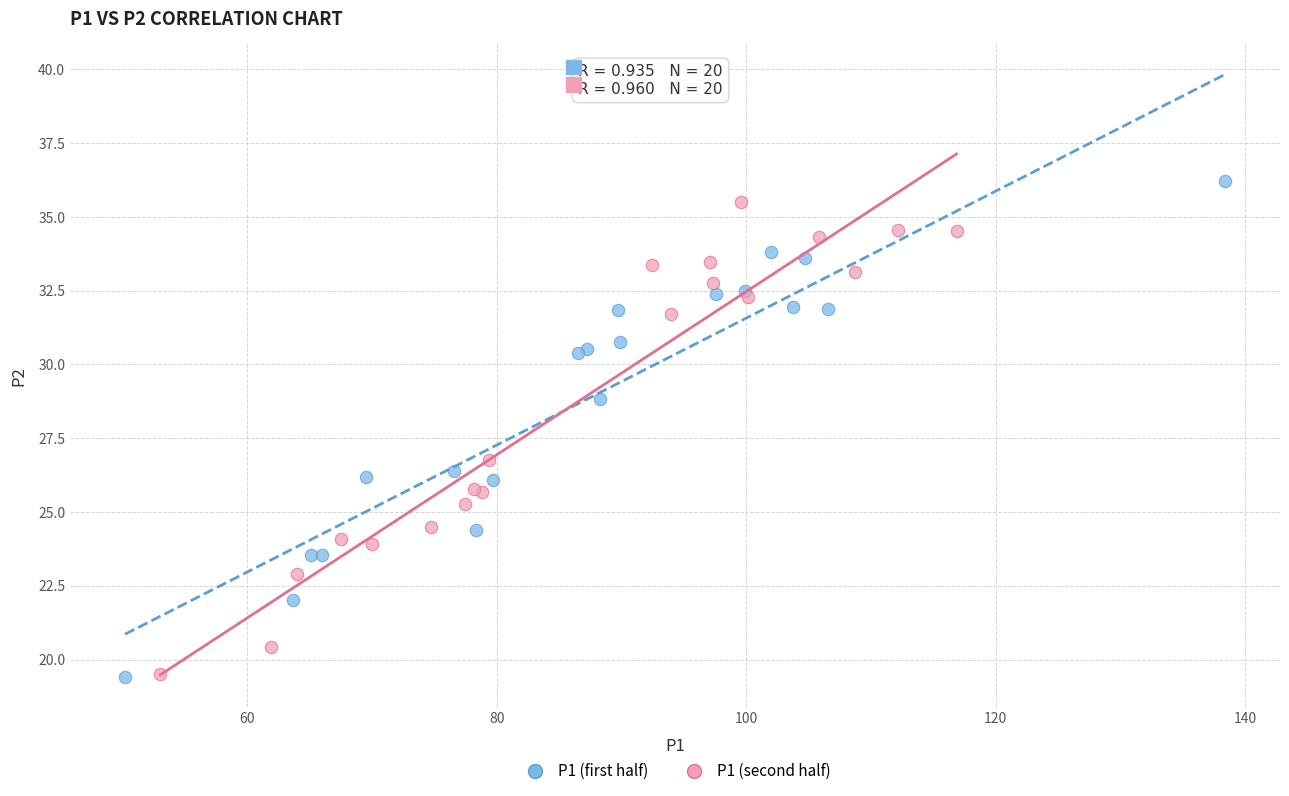

What are all the series names shown in the legend?

P1 (first half), P1 (second half)